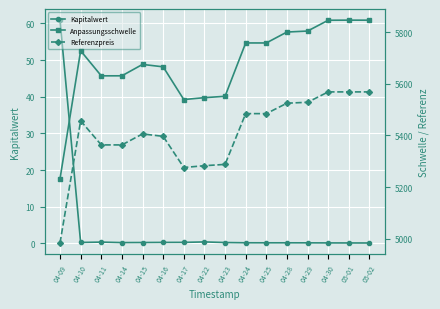

The value of Referenzpreis at 04-24 is 5484.8. True or false?

True